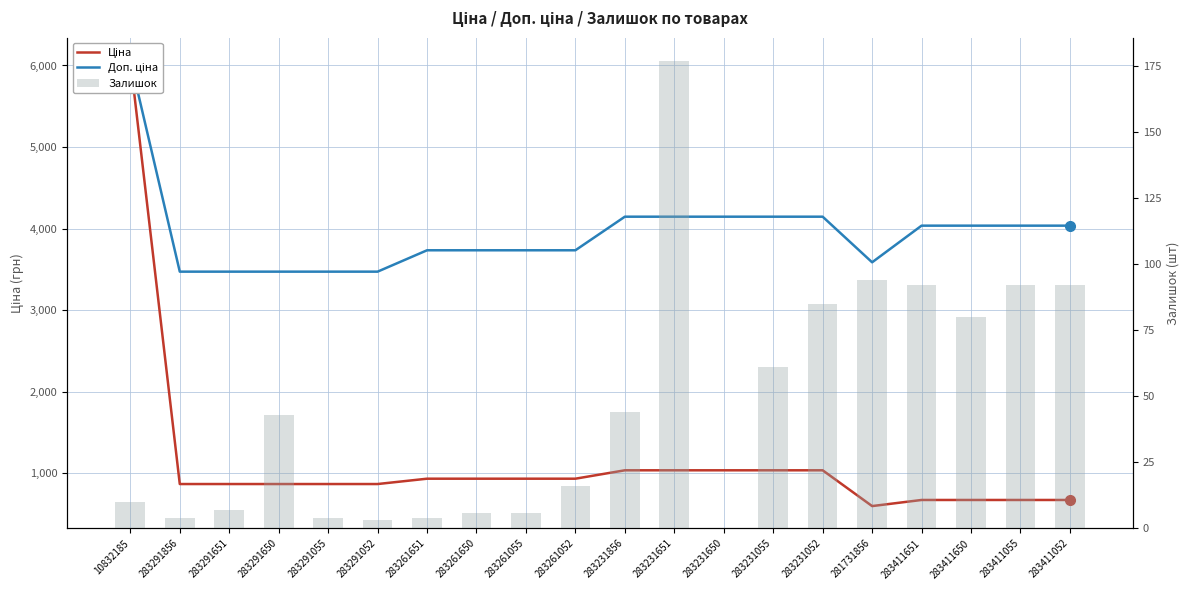

List the series in order of their peak value, highest first.

Ціна, Доп. ціна, Залишок